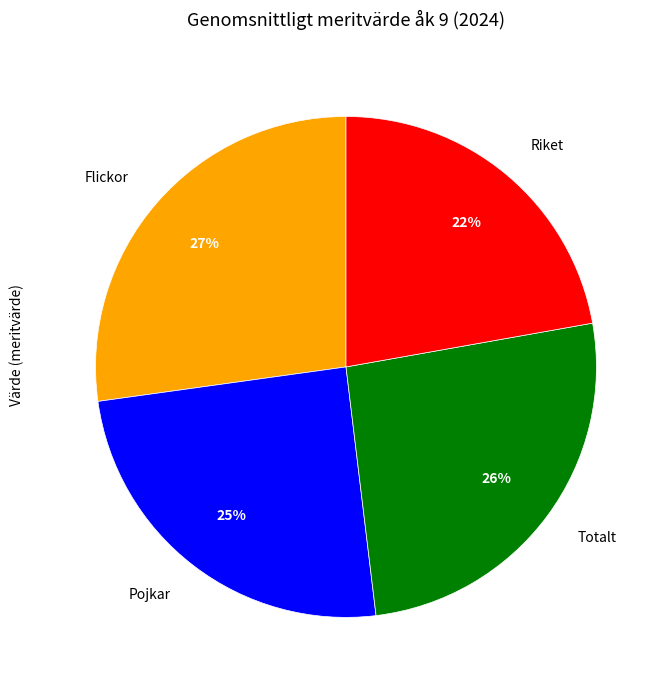

Is the sum of Totalt and Riket greater than half?

No